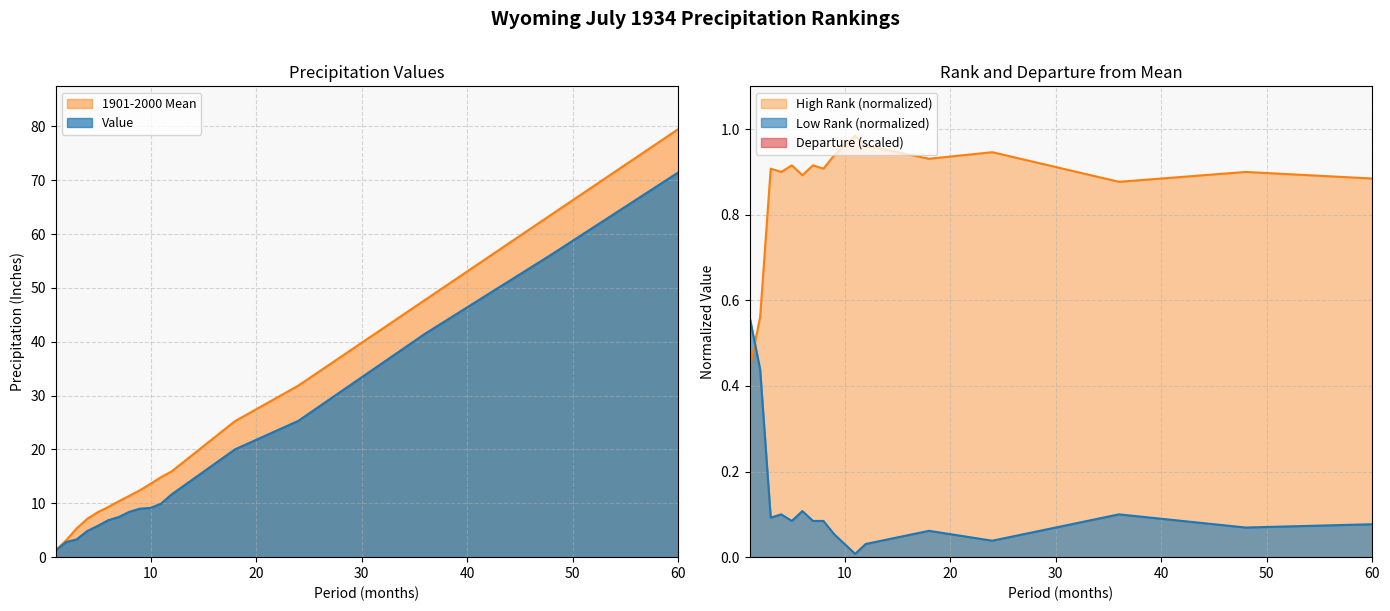

What are all the series names shown in the legend?

Value, 1901-2000 Mean, Departure, Low Rank, High Rank